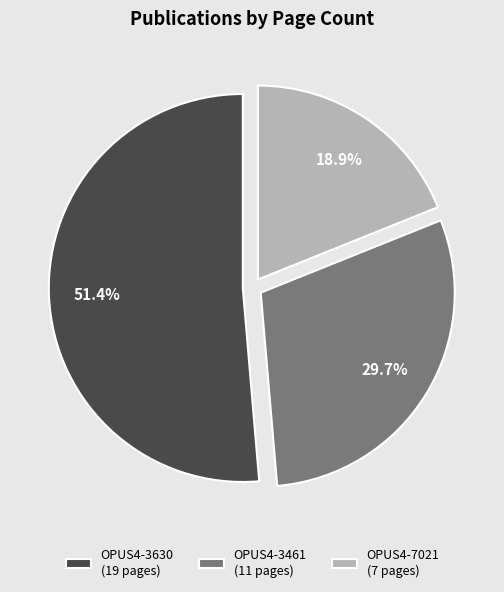

How many segments does this pie chart have?

3